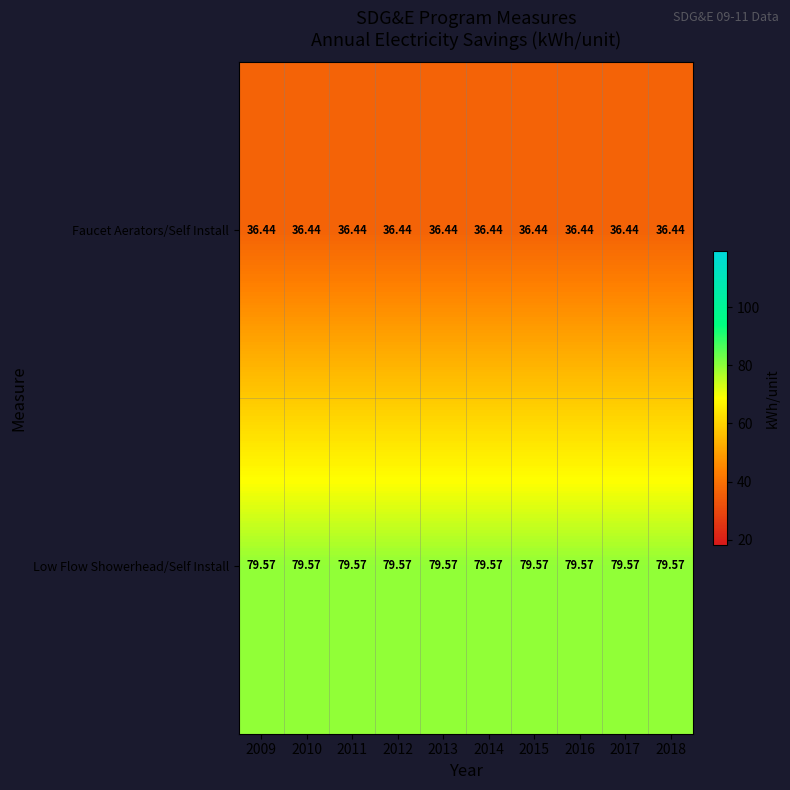

How many distinct data groups are displayed?

2